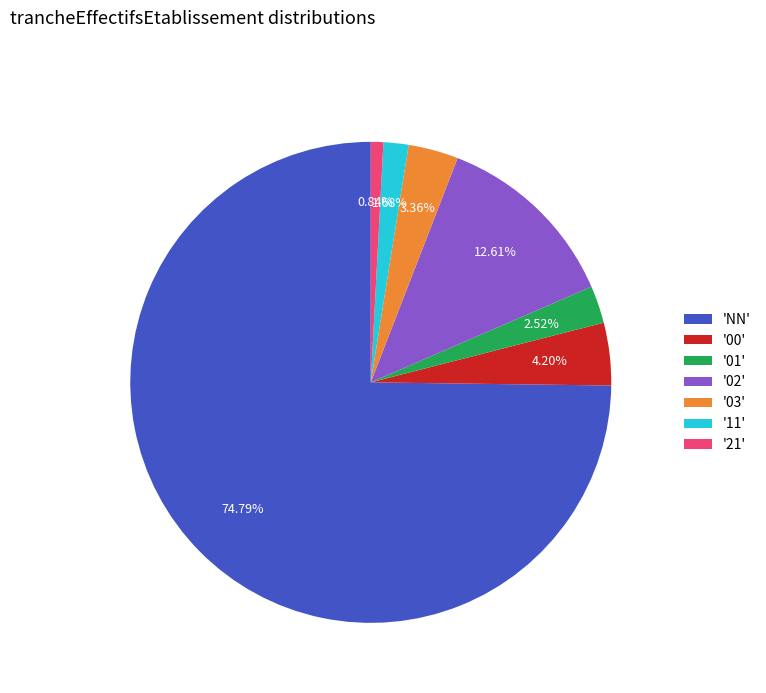

Do '21' and 'NN' together represent more than half of the pie?

Yes